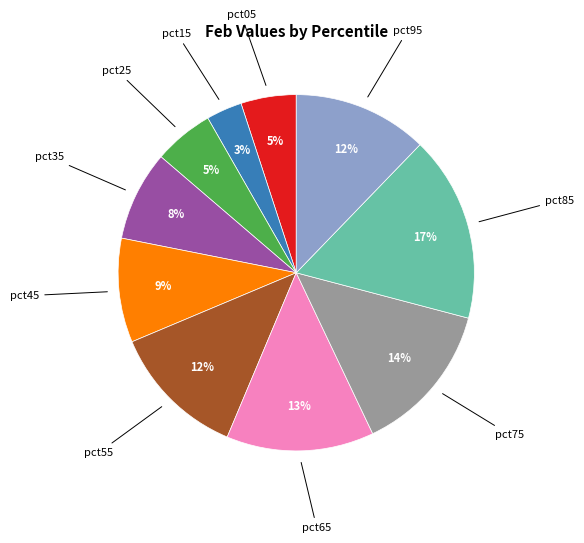

To the nearest percent, what is the average slice percentage?

10%